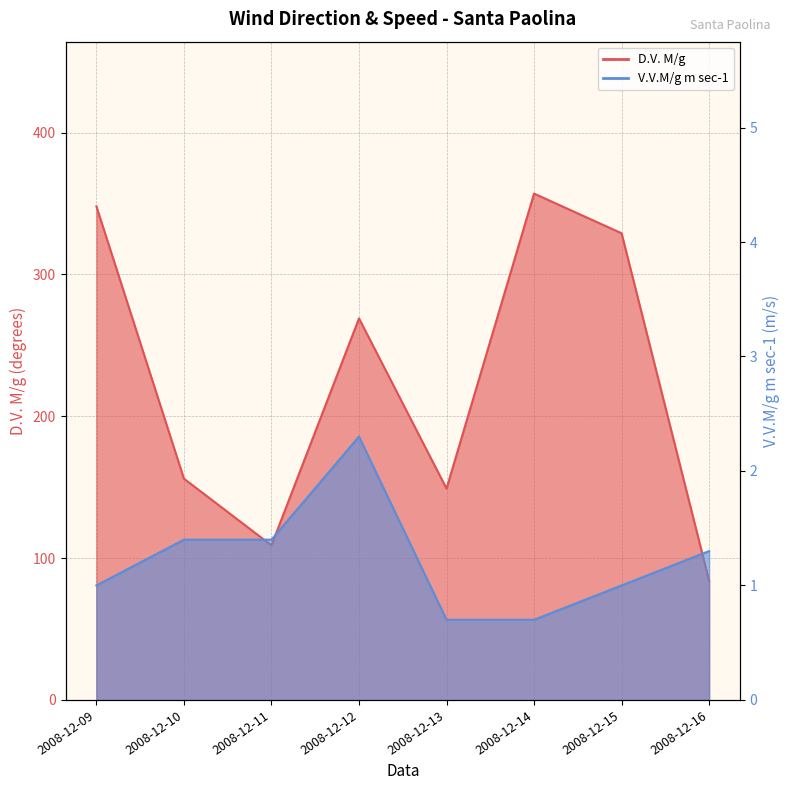

Does the chart have visible grid lines?

Yes